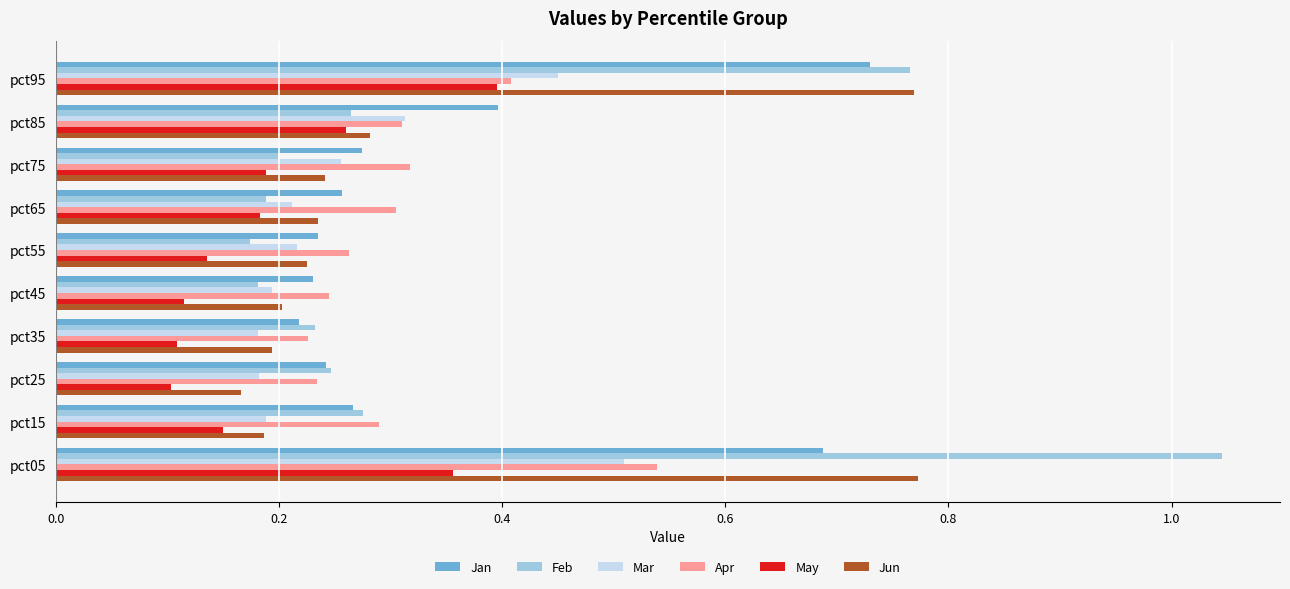

The Feb series shows 0.1 at pct35. True or false?

False